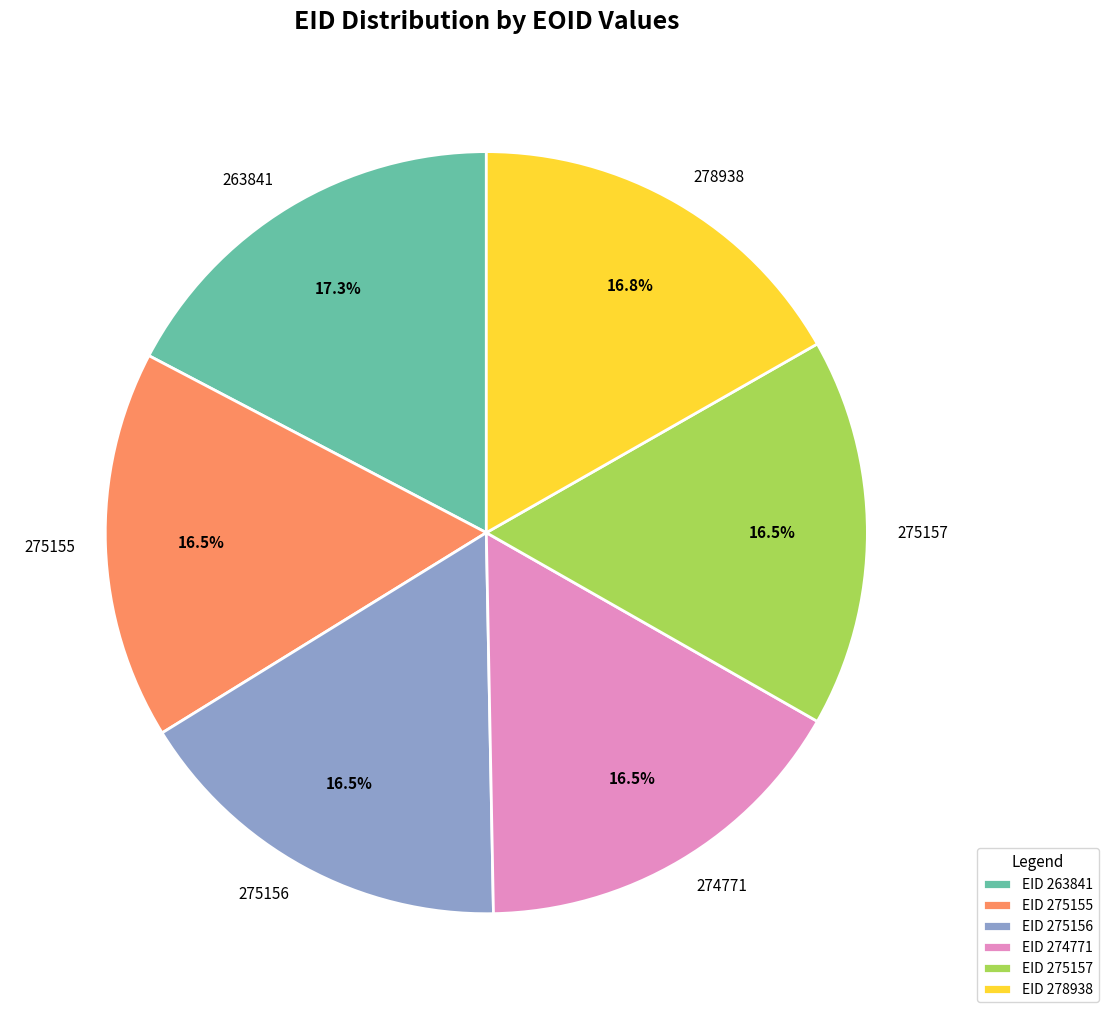

Does 275157 represent more than half of the total?

No